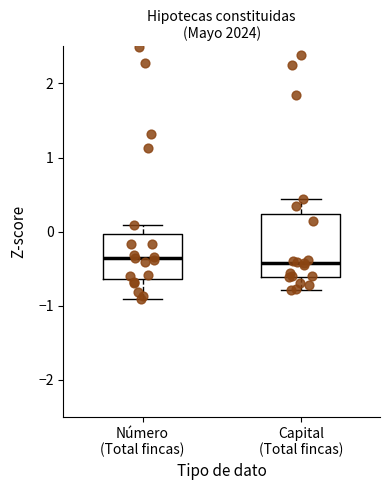

Reading left to right, transcribe this box plot: for each box, give where its median line is, the range the box spans, and where its two whiskers end, as read against the y-axis. The values are not printed on the chart, so give them approximately, as read against the axis.

Número (Total fincas): median -0.4, box -0.6 to 0.0, whiskers -0.9 to 0.1
Capital (Total fincas): median -0.4, box -0.6 to 0.2, whiskers -0.8 to 0.4